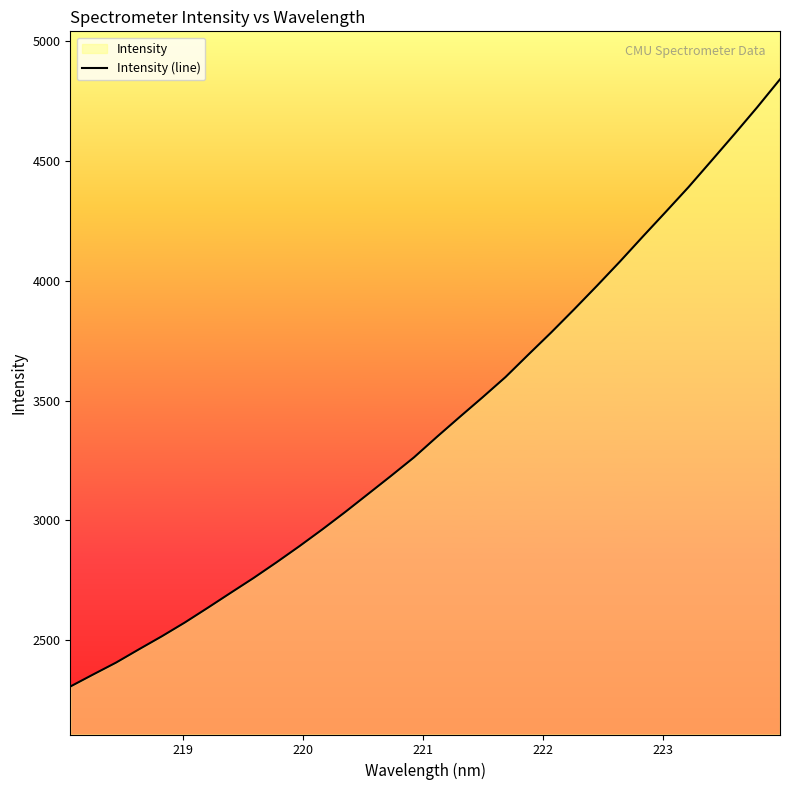

What is the difference between the maximum and minimum values?

2533.4